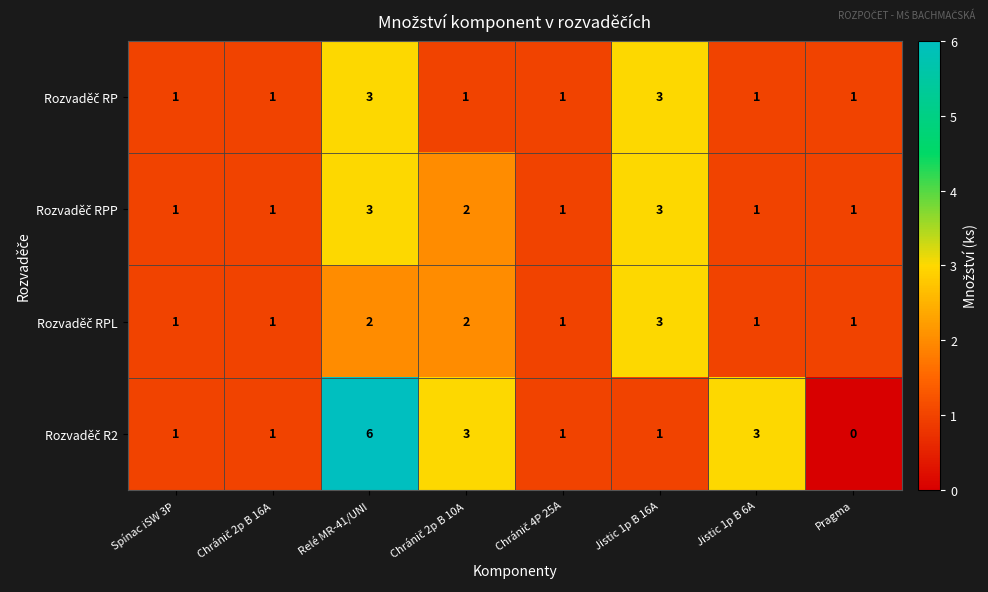

How many data points does each series have?

8